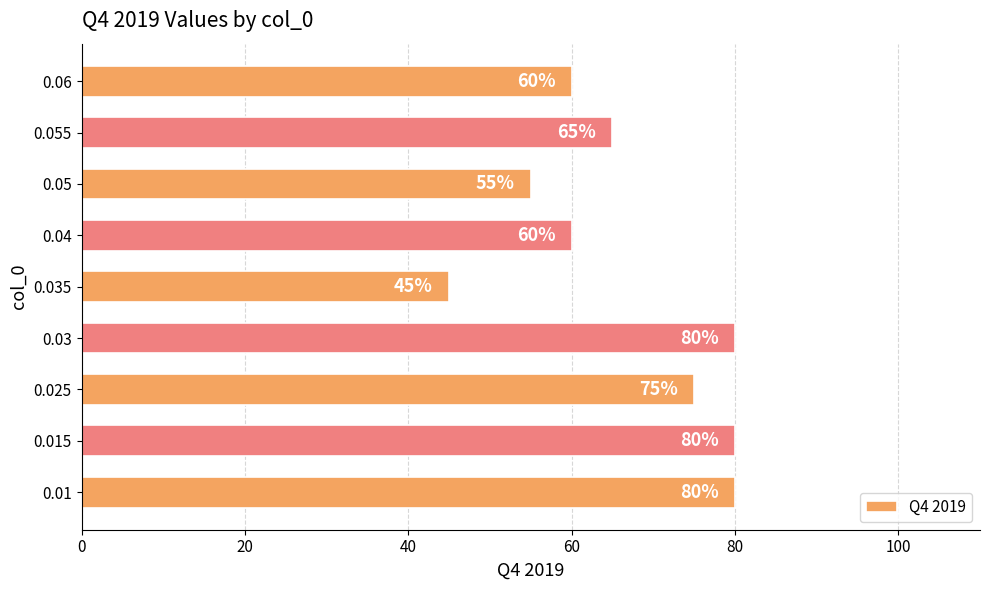

Which has a higher value, 0.035 or 0.03?

0.03